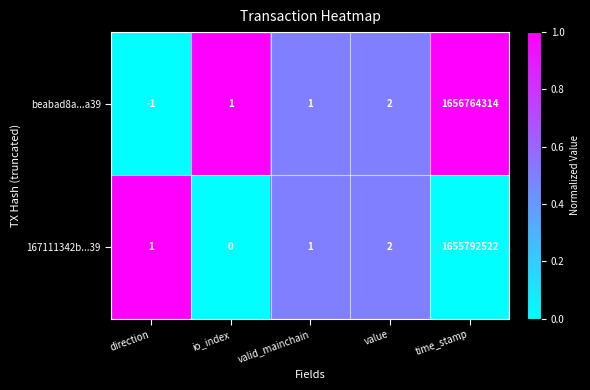

Reading left to right, extract all data points from this chart.

beabad8a...a39: direction=-1	io_index=1	valid_mainchain=1	value=2	time_stamp=1656764314
167111342b...39: direction=1	io_index=0	valid_mainchain=1	value=2	time_stamp=1655792522